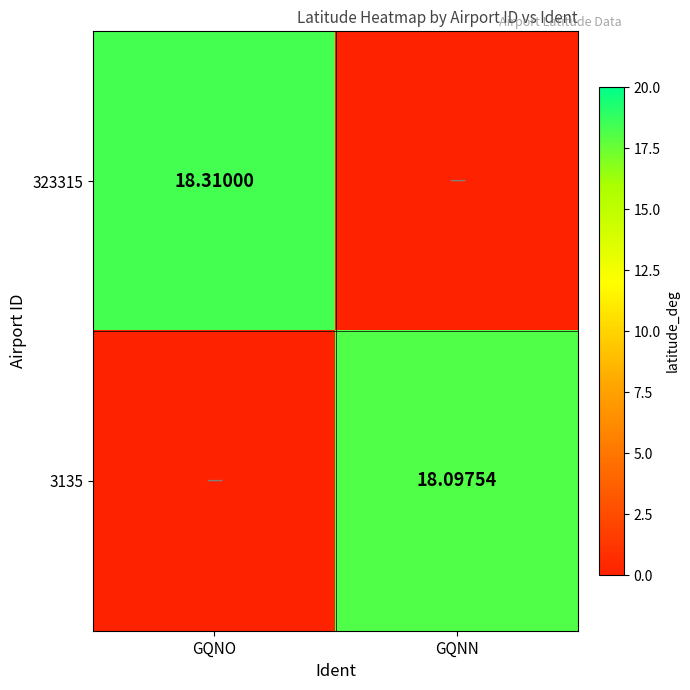

Is the value of 323315 at GQNO greater than the value of 3135 at GQNN?

Yes